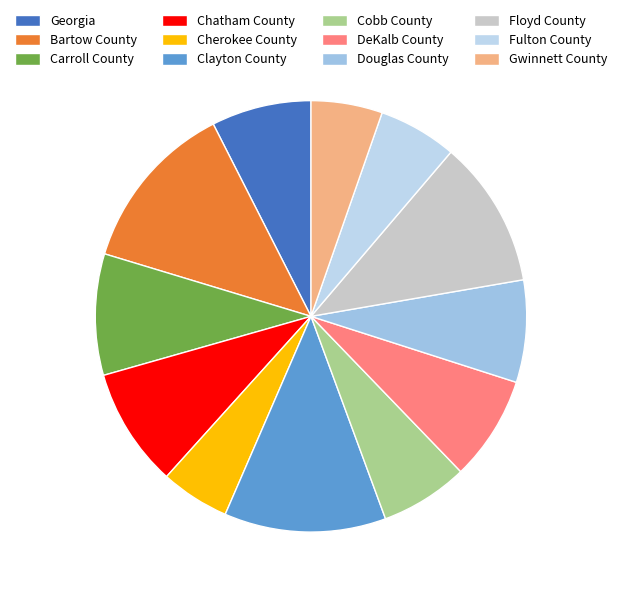

Rank the categories by value from lowest to highest.

Cherokee County, Gwinnett County, Fulton County, Cobb County, Georgia, Douglas County, DeKalb County, Chatham County, Carroll County, Floyd County, Clayton County, Bartow County